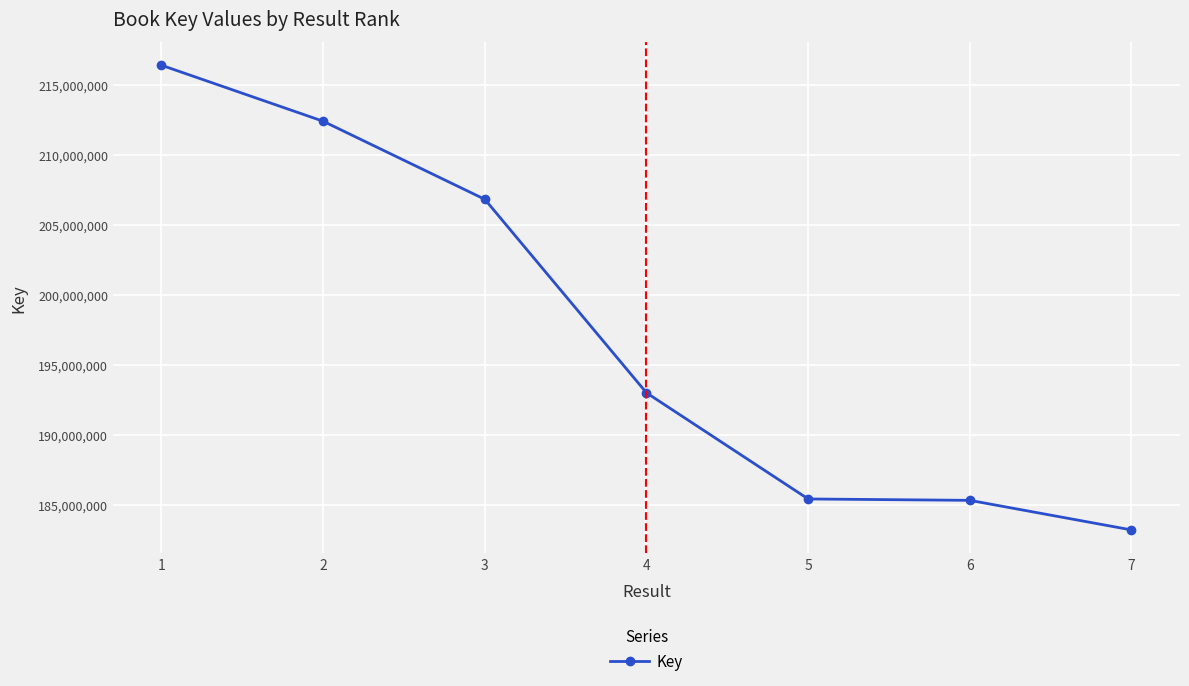

What is the average value?

197510283